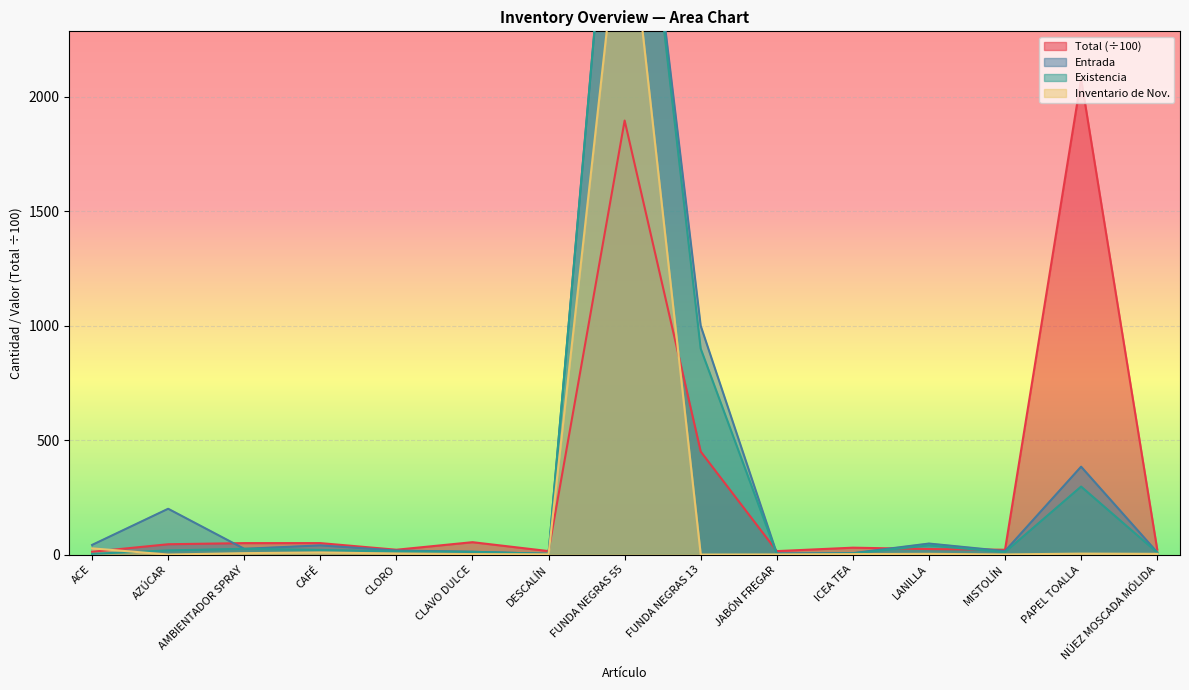

At which label does Entrada first exceed 25?

ACE